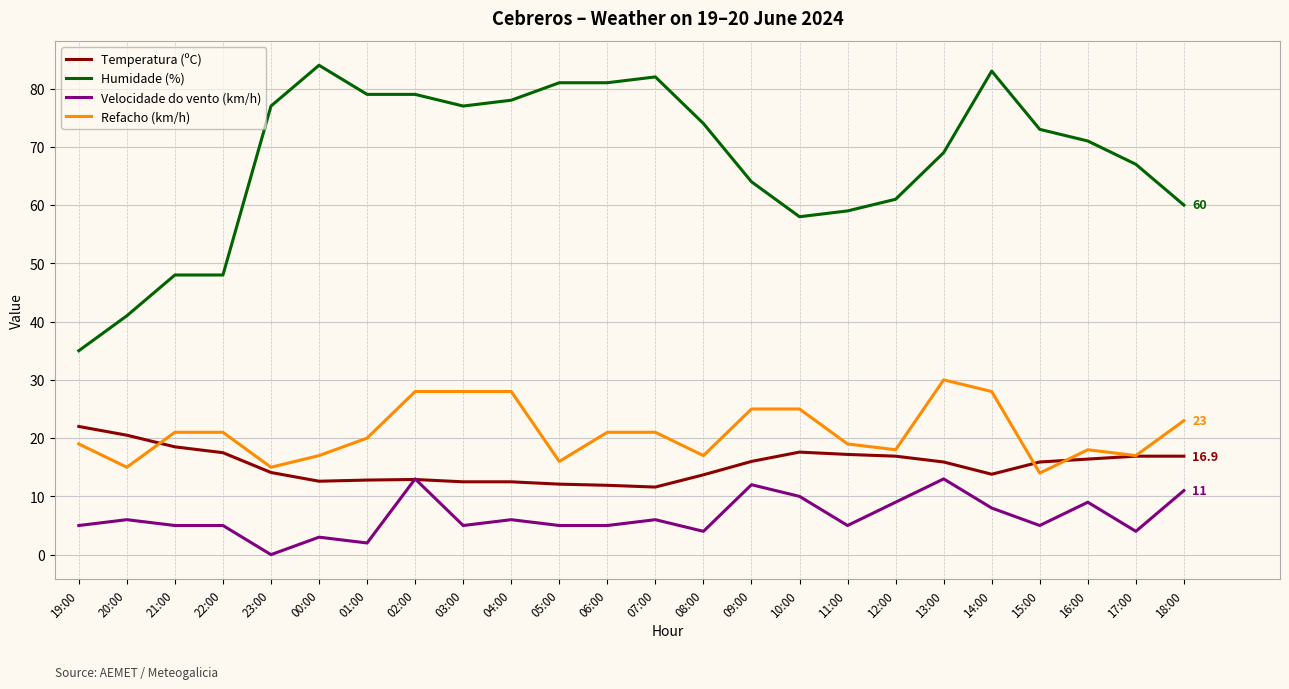

After their last crossing, which series has the higher values: Temperatura (ºC) or Refacho (km/h)?

Refacho (km/h)